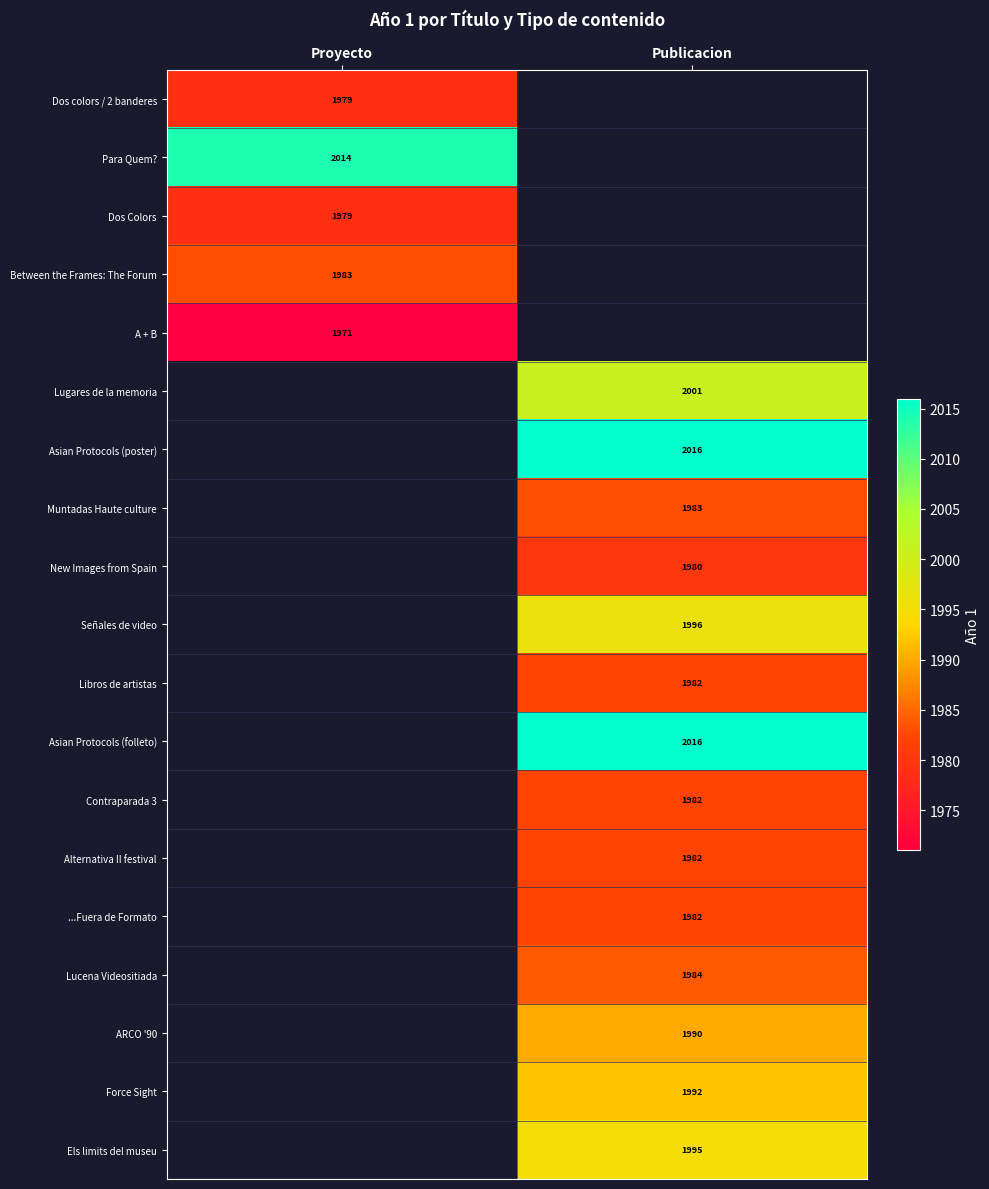

Is it true that Muntadas Haute culture equals 826 at Publicacion?

False